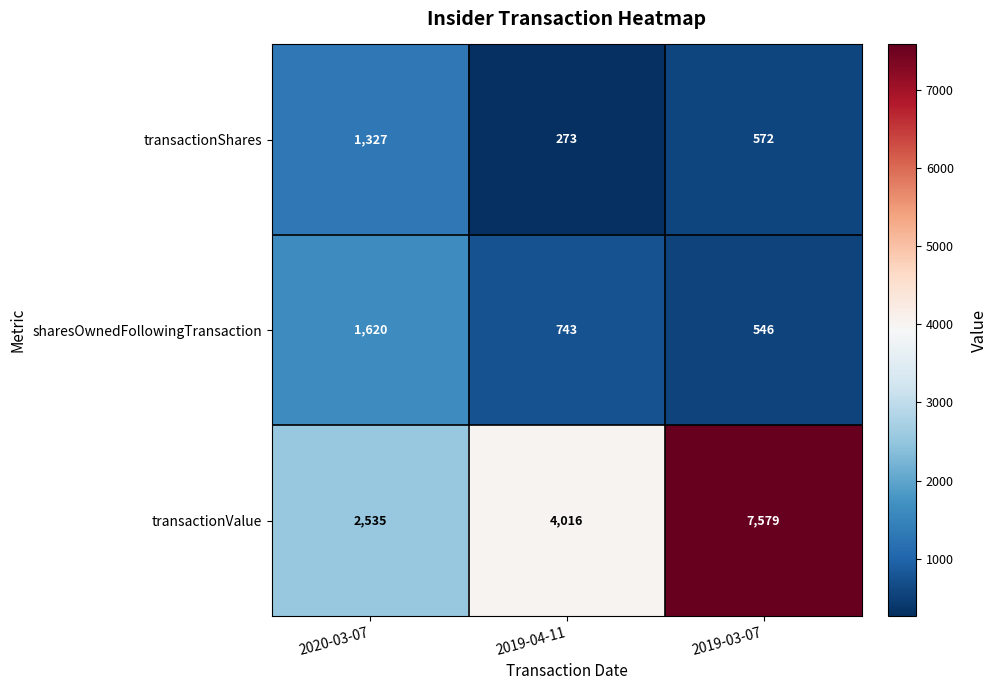

What is the spread (max minus min) of values at 2020-03-07?

1208